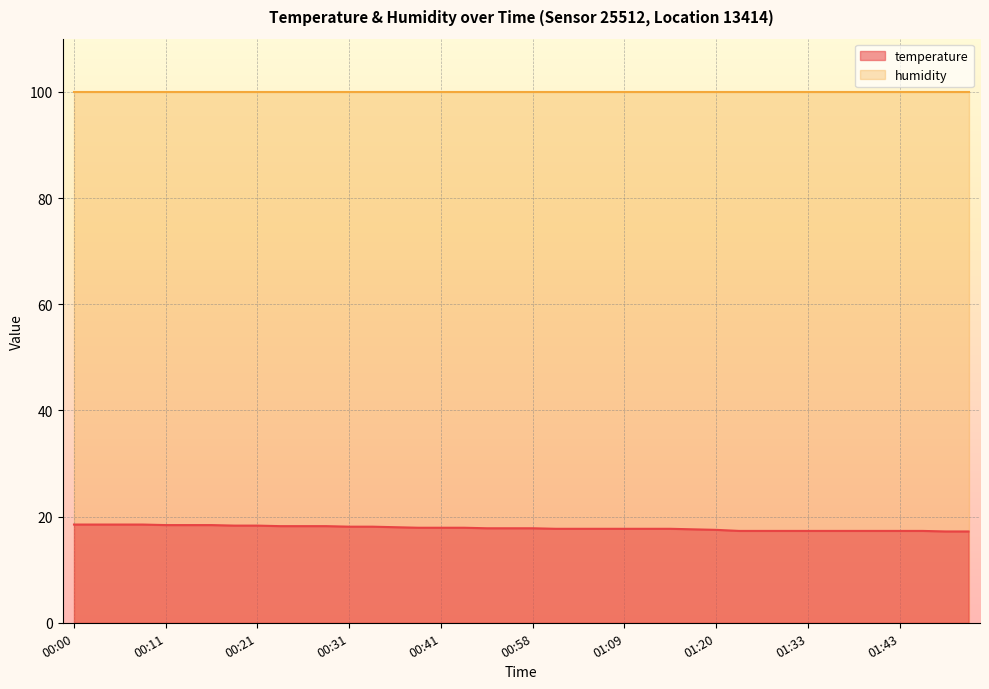

Does the chart display data point markers on the line(s)?

No